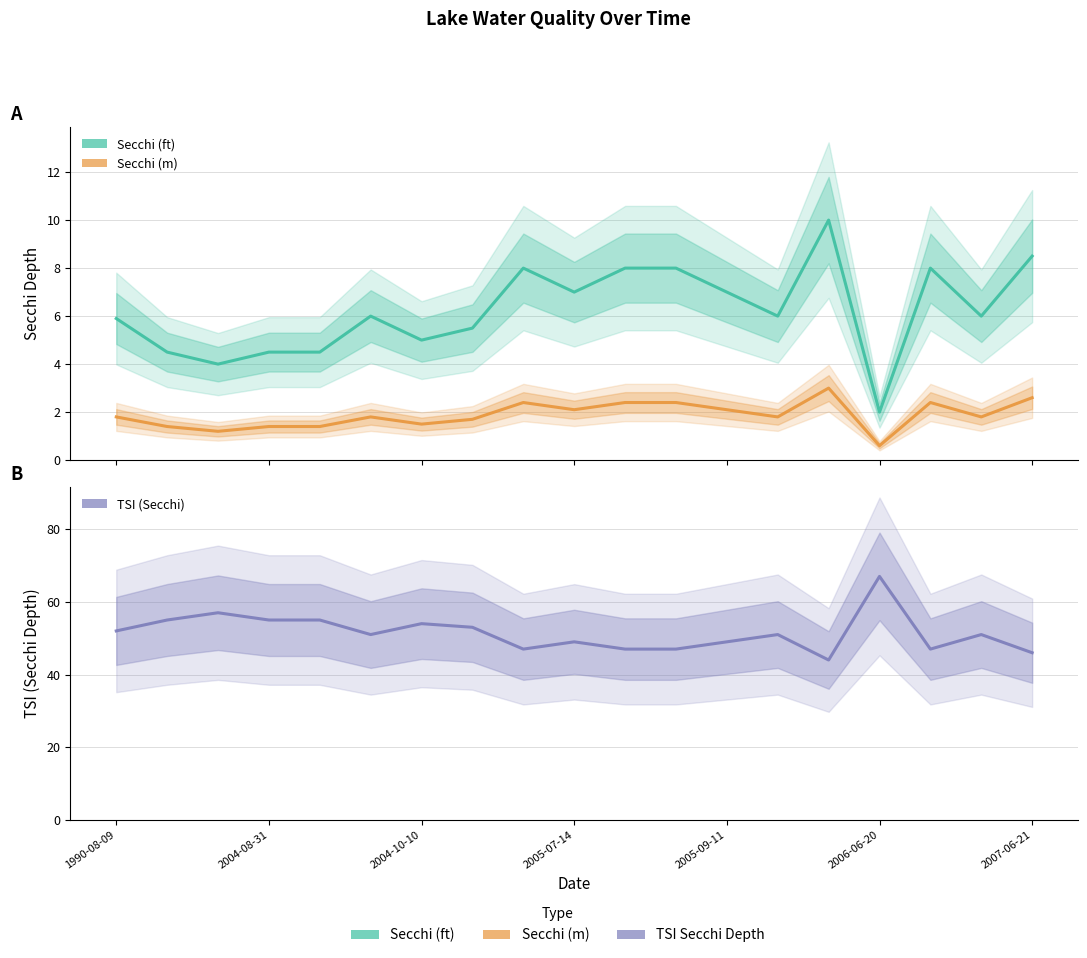

What is the average value of the Secchi (m) series?

1.9